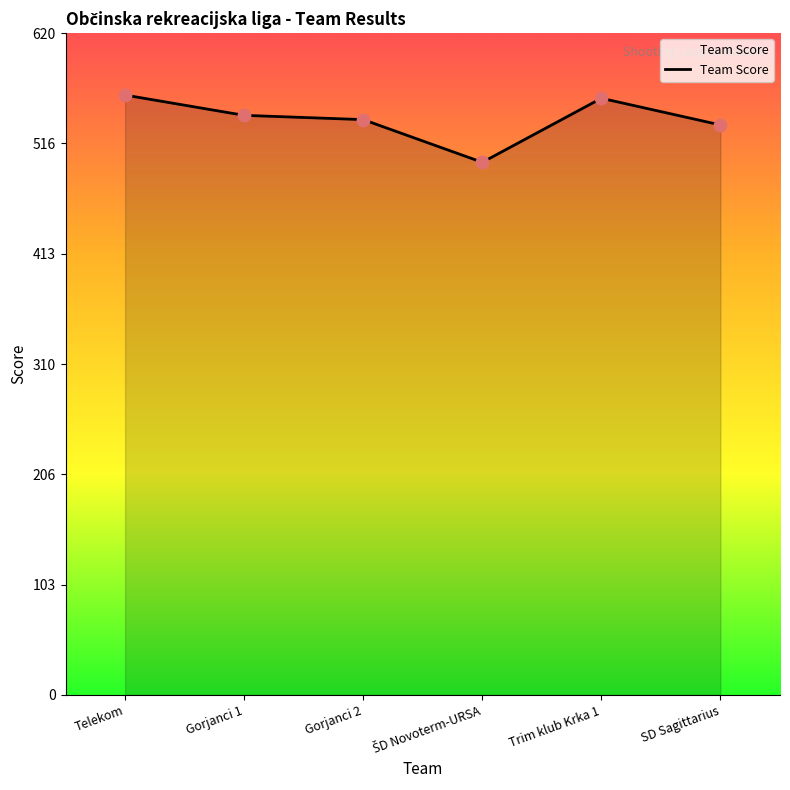

Approximately how many times larger is the value at Telekom compared to Gorjanci 2?

1.0